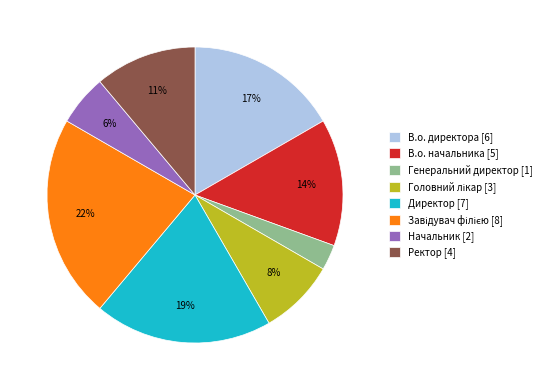

True or false: В.о. начальника accounts for 14% of the total.

True